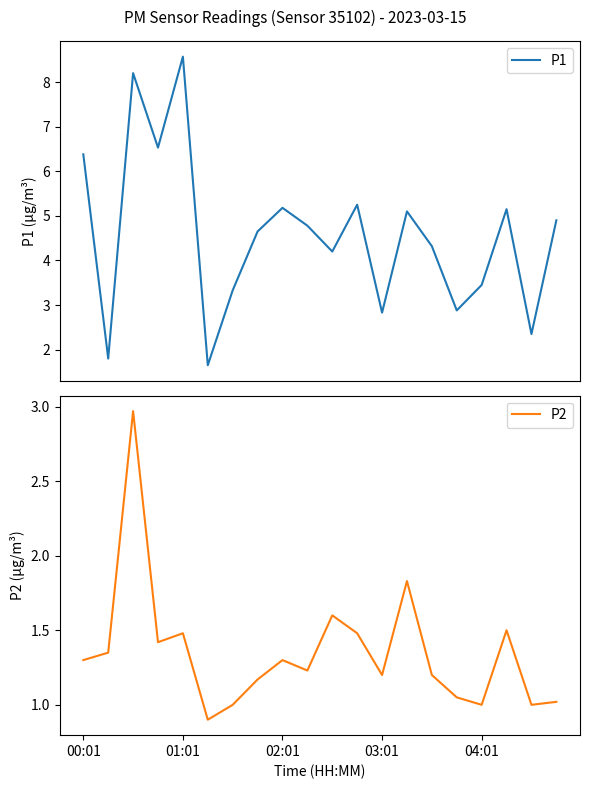

Is this an area chart (filled region under the line)?

No